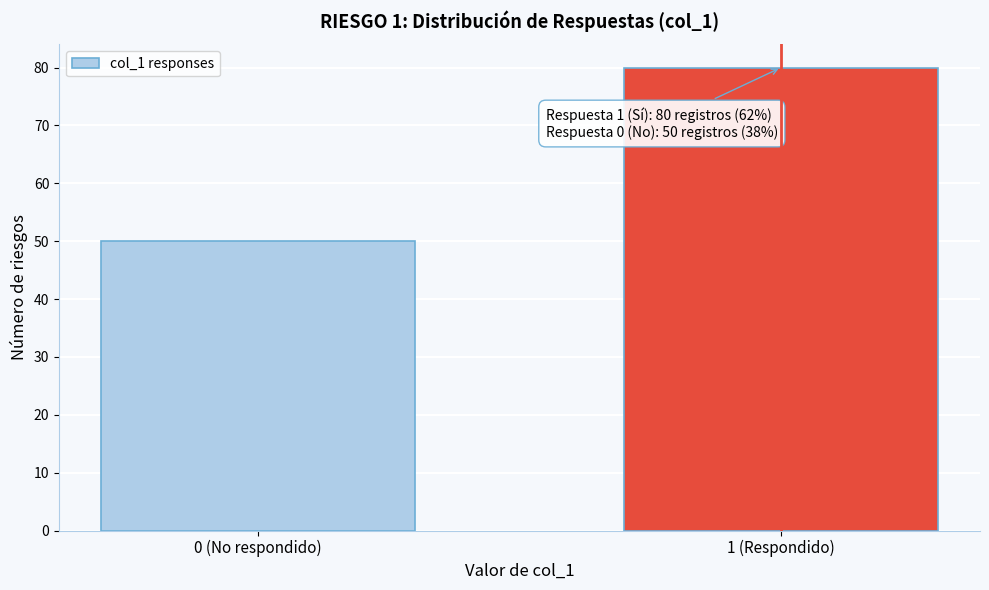

Reading right to left, list all the values displayed in this chart.

1 (Respondido)=80	0 (No respondido)=50